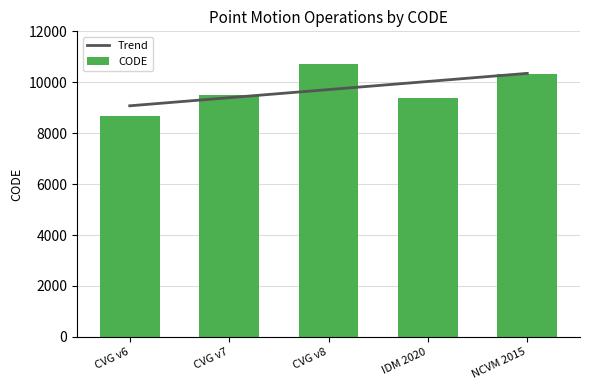

Which has a higher value, NCVM 2015 or IDM 2020?

NCVM 2015